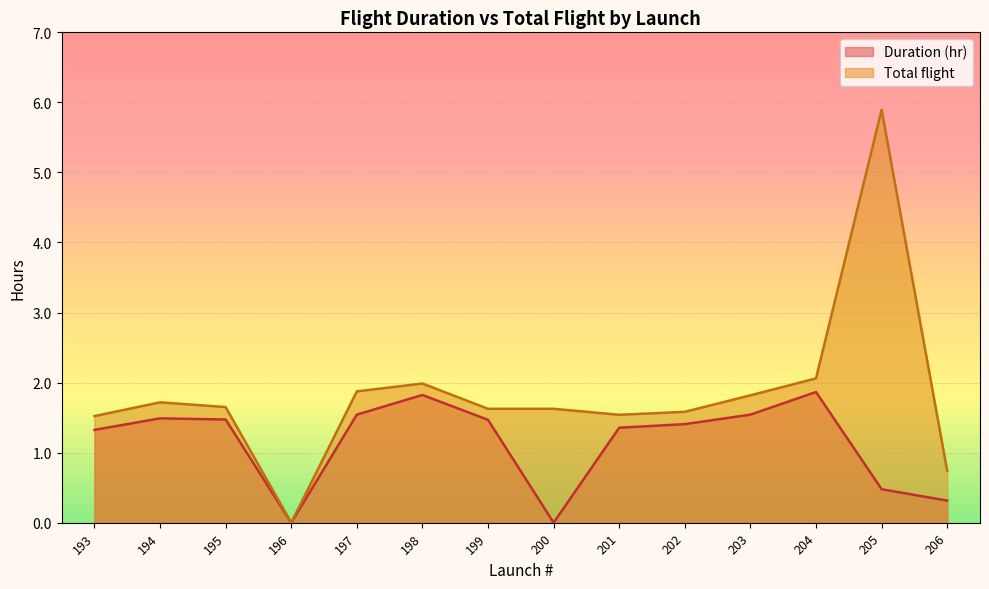

Which has a higher value, 195 or 200?

195